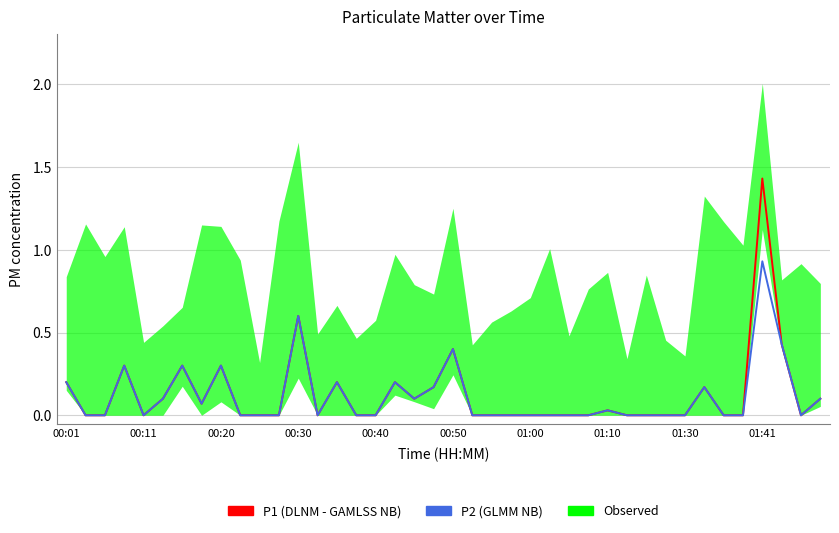

How many lines are shown in the chart?

2